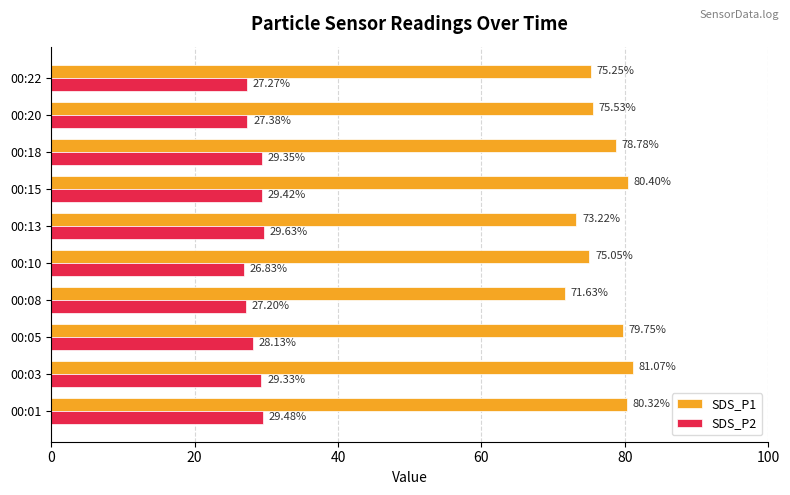

Which series has the largest total across all categories?

SDS_P1